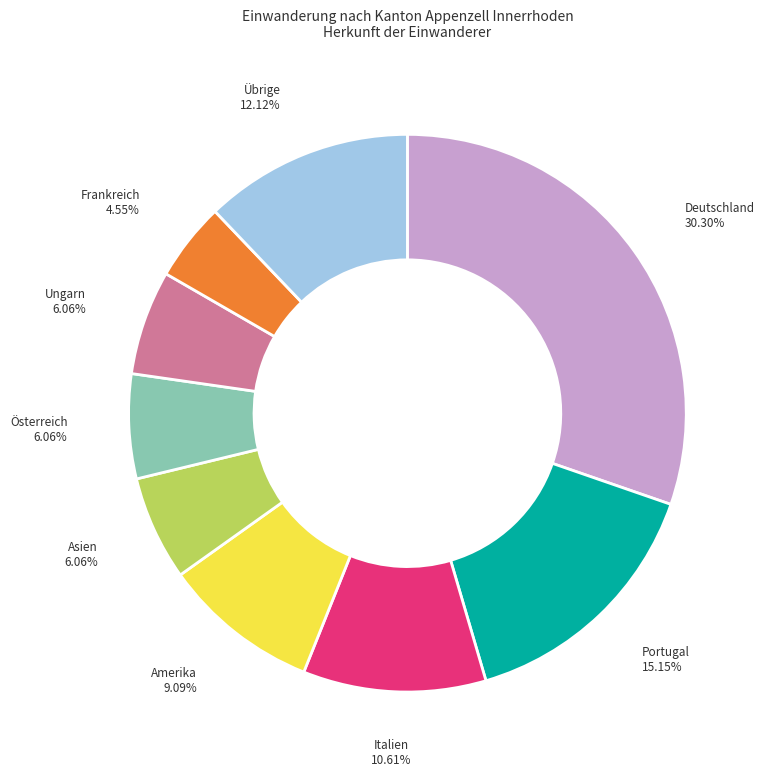

How many slices are in this pie chart?

9